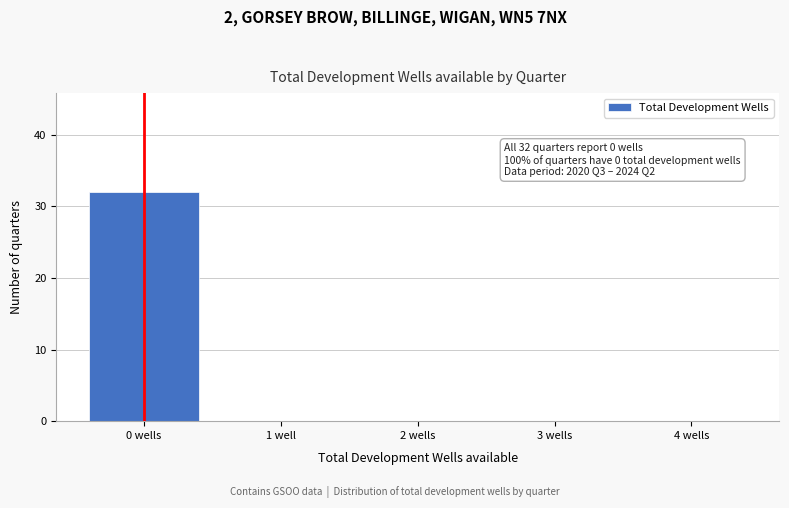

Reading right to left, extract all data points from this chart.

4 wells=0	3 wells=0	2 wells=0	1 well=0	0 wells=32